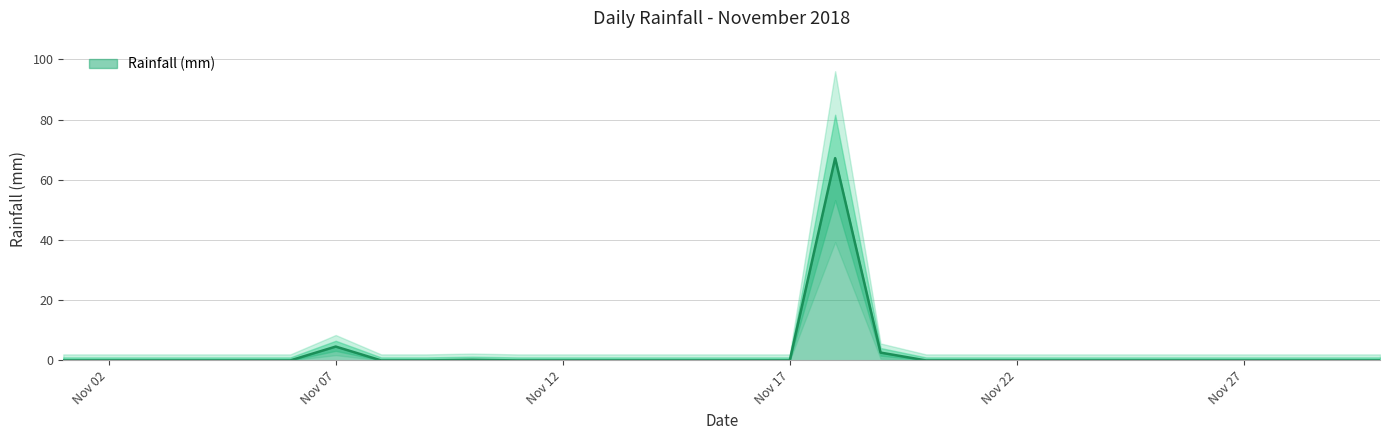

The value at 2018-11-30 is 0.0. True or false?

True